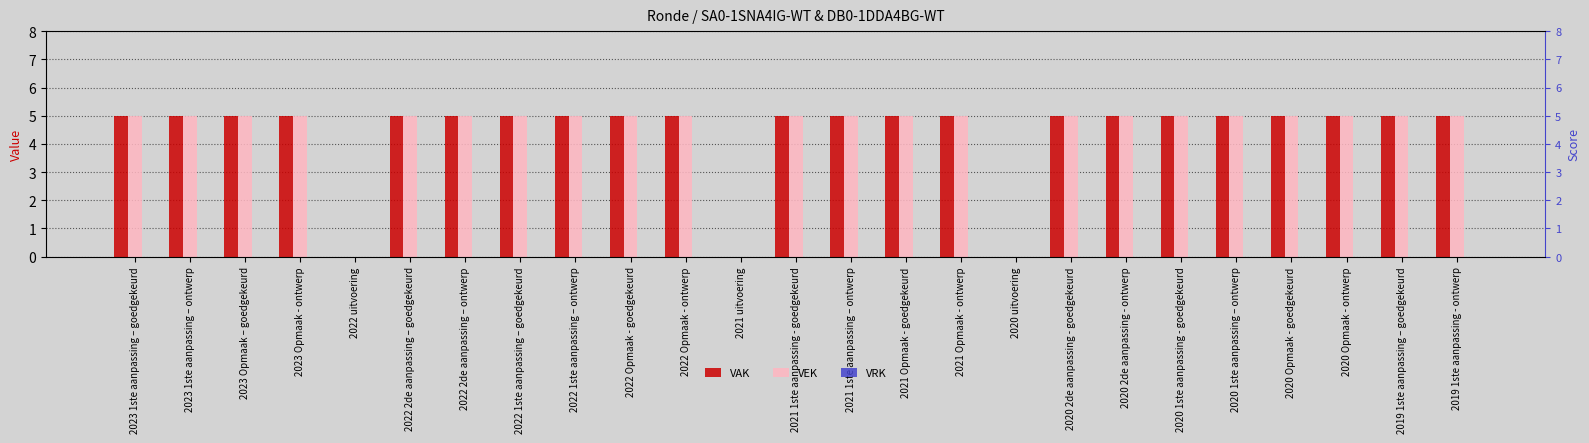

Is it true that VAK equals 5 at 2020 2de aanpassing - goedgekeurd?

True